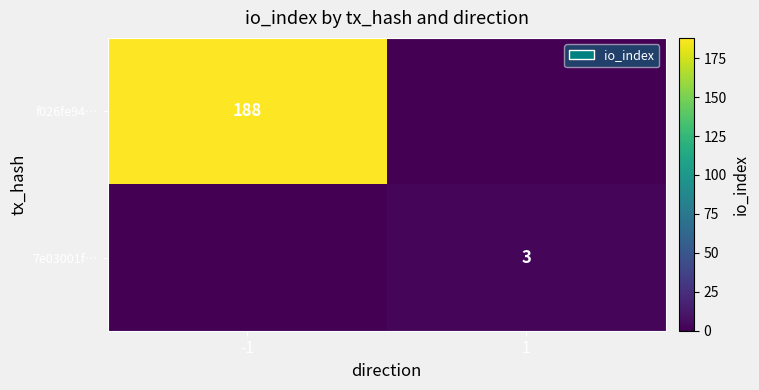

True or false: 7e03001f… has a value of 3 at 1.

True